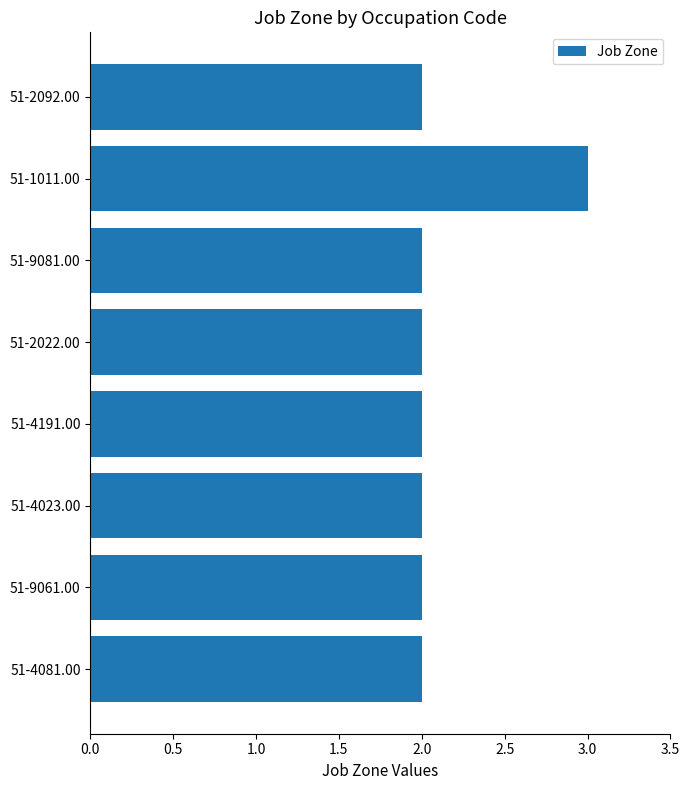

The value at 51-1011.00 is 3. True or false?

True